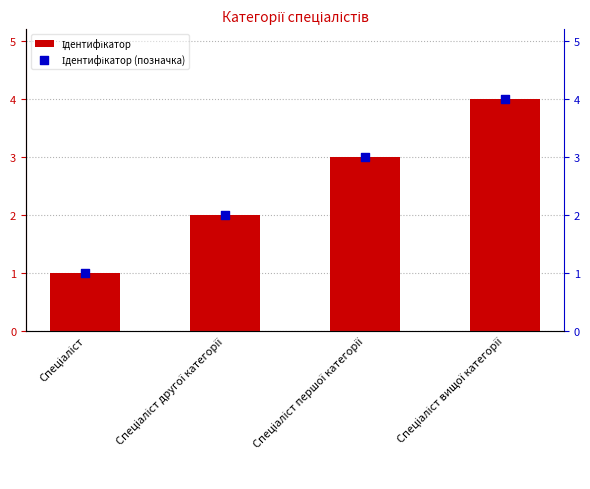

What are all the series names shown in the legend?

Ідентифікатор, Ідентифікатор (позначка)